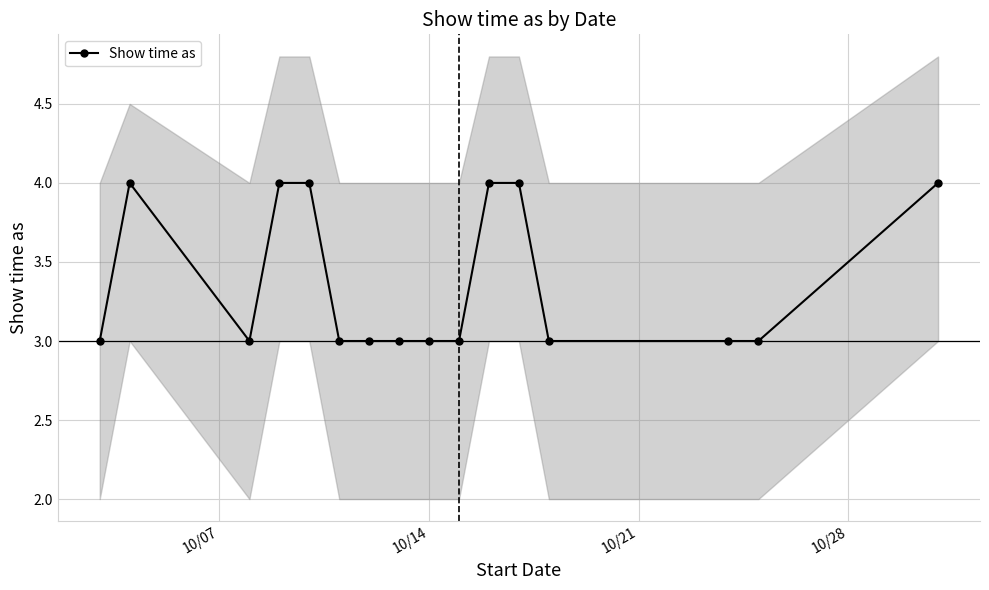

What is the highest value of the Show time as series?

4